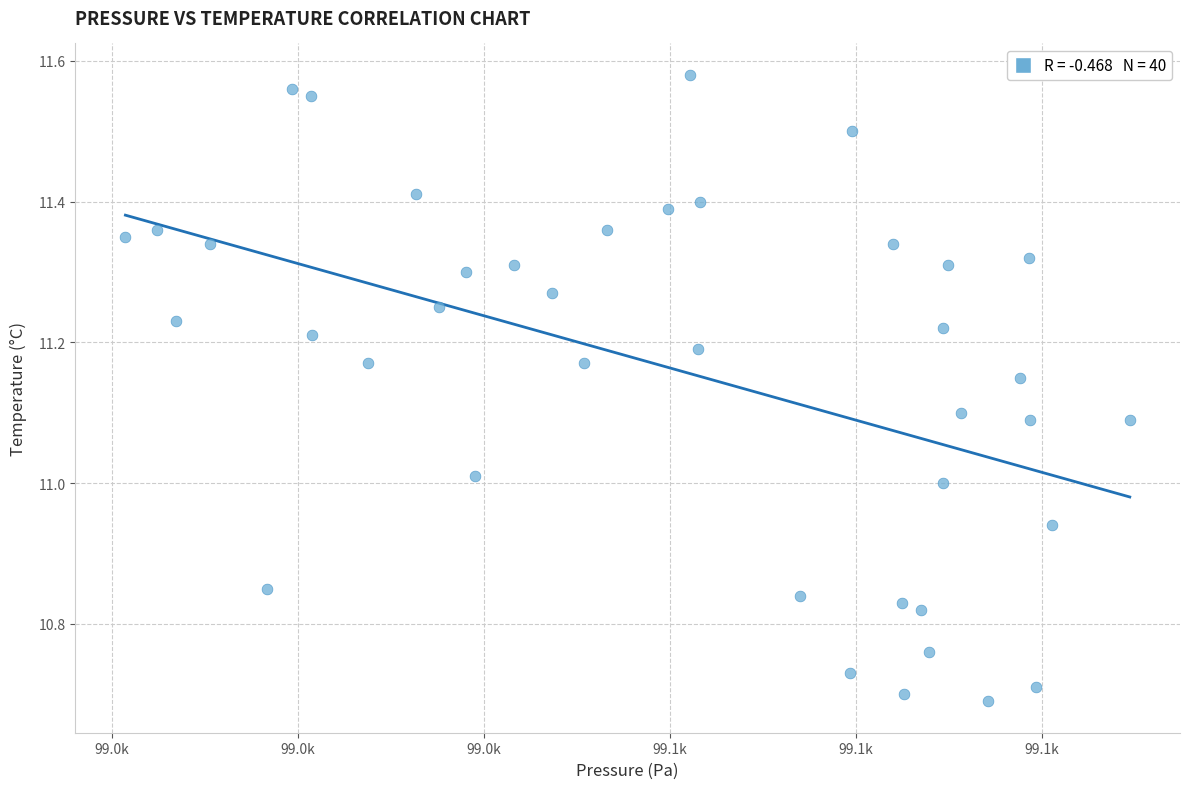

What is the range of Y values (max minus min)?

0.9